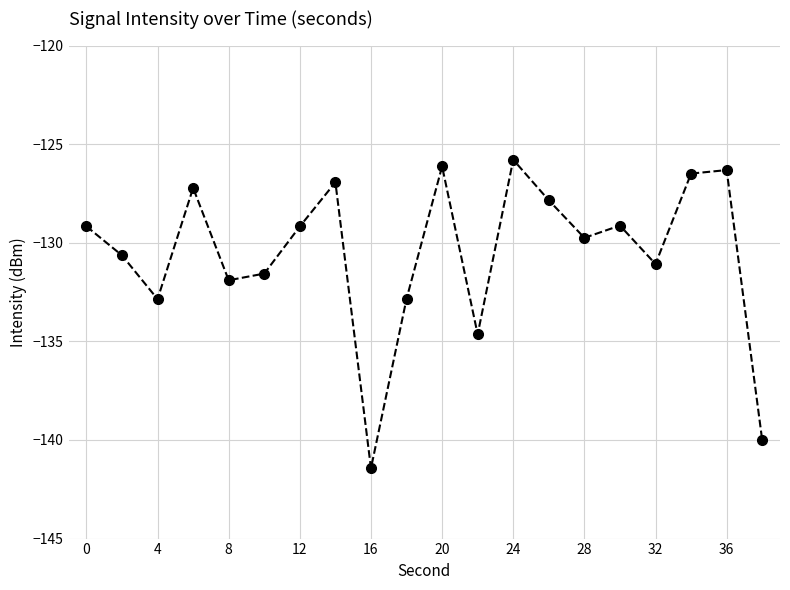

What is the value of the 2nd point from the left?

-130.6